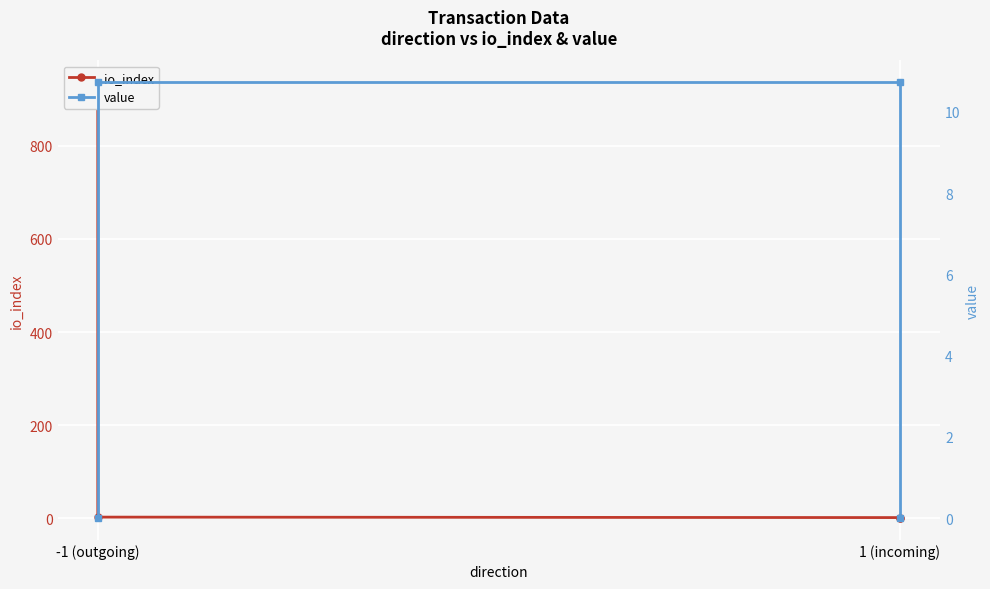

What is the sum of all io_index values?

940.0